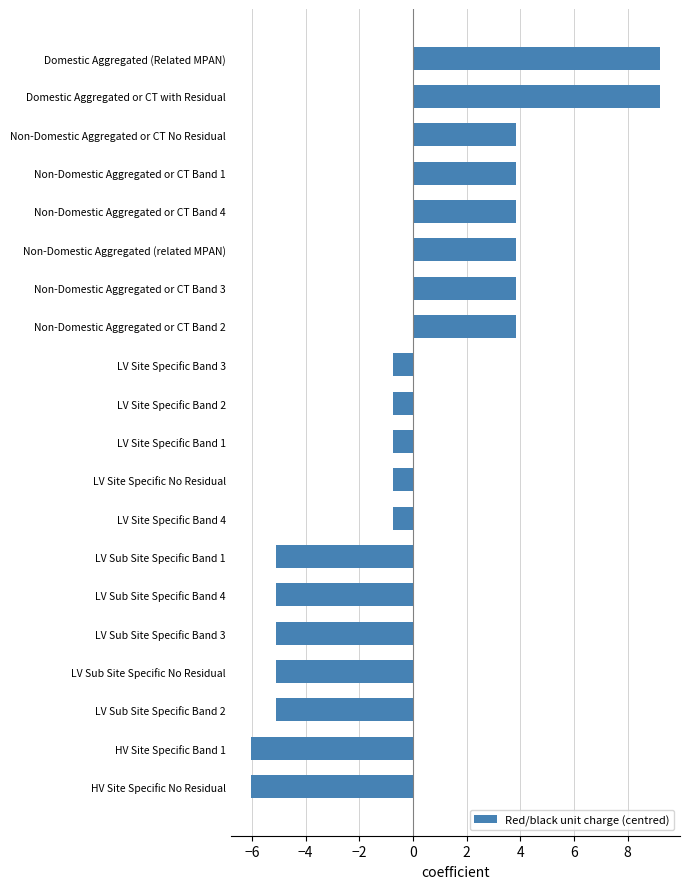

Reading bottom to top, extract all data points from this chart.

HV Site Specific No Residual=-6.0	HV Site Specific Band 1=-6.0	LV Sub Site Specific Band 2=-5.1	LV Sub Site Specific No Residual=-5.1	LV Sub Site Specific Band 3=-5.1	LV Sub Site Specific Band 4=-5.1	LV Sub Site Specific Band 1=-5.1	LV Site Specific Band 4=-0.7	LV Site Specific No Residual=-0.7	LV Site Specific Band 1=-0.7	LV Site Specific Band 2=-0.7	LV Site Specific Band 3=-0.7	Non-Domestic Aggregated or CT Band 2=3.8	Non-Domestic Aggregated or CT Band 3=3.8	Non-Domestic Aggregated (related MPAN)=3.8	Non-Domestic Aggregated or CT Band 4=3.8	Non-Domestic Aggregated or CT Band 1=3.8	Non-Domestic Aggregated or CT No Residual=3.8	Domestic Aggregated or CT with Residual=9.2	Domestic Aggregated (Related MPAN)=9.2